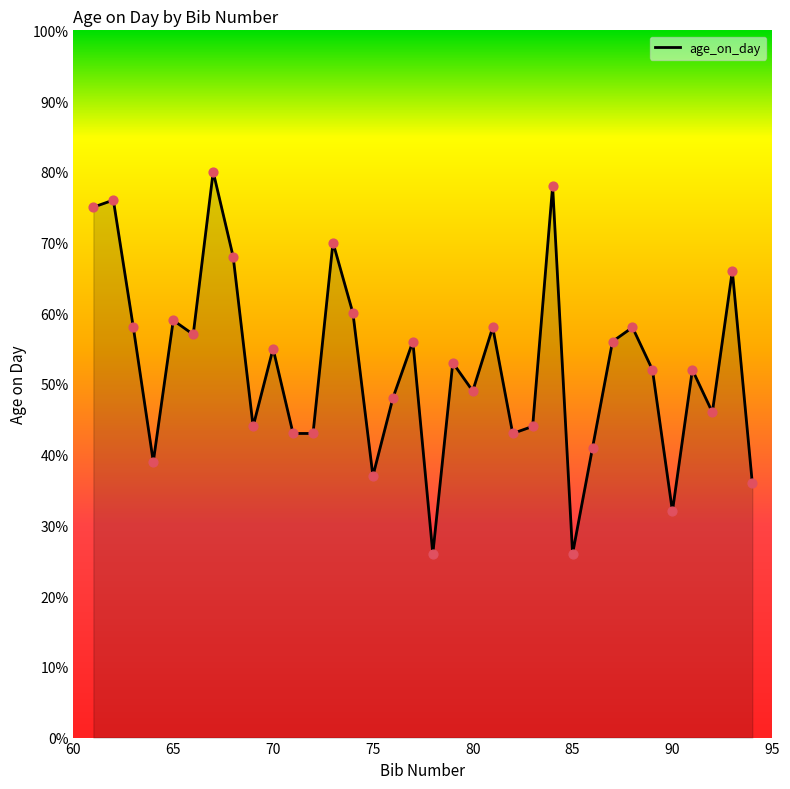

What is the minimum value shown in the chart?

26